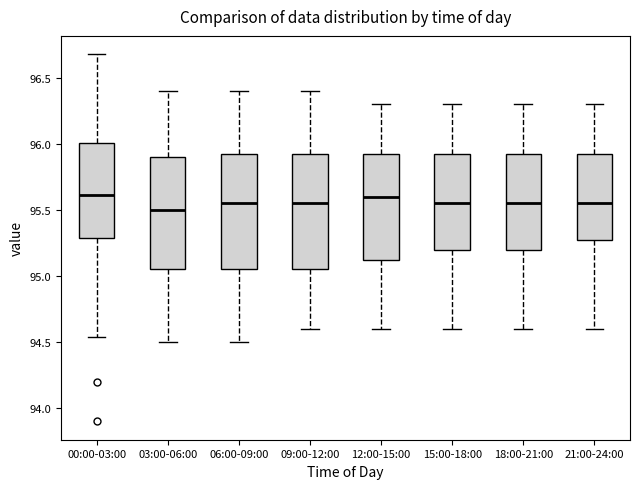

Where is the upper edge of the box for 00:00-03:00 on the y-axis? The values are not printed on the chart, so give them approximately, as read against the axis.

96.00